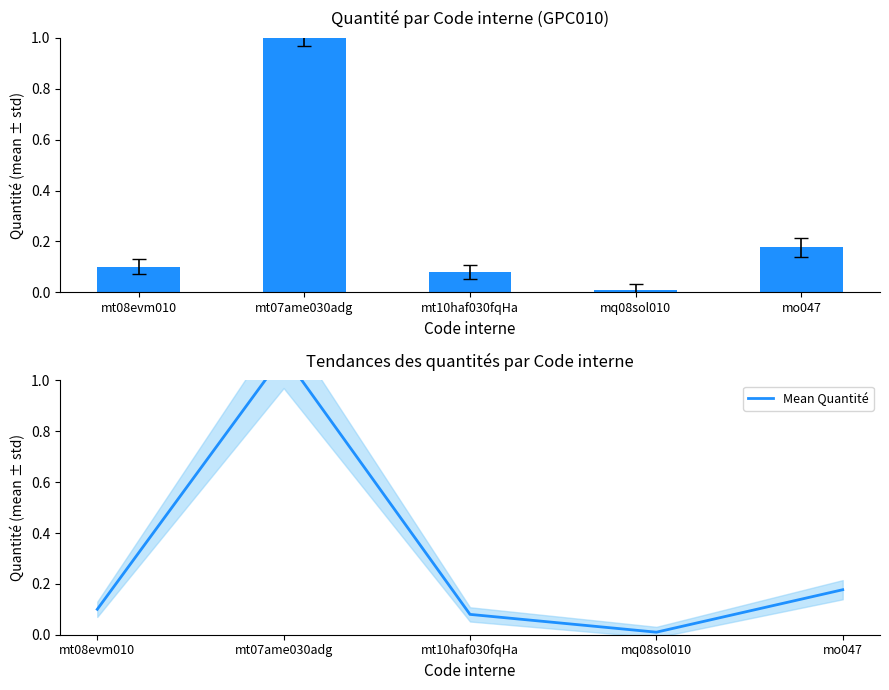

List the labels in order of Mean Quantité value, smallest first.

mq08sol010, mt10haf030fqHa, mt08evm010, mo047, mt07ame030adg